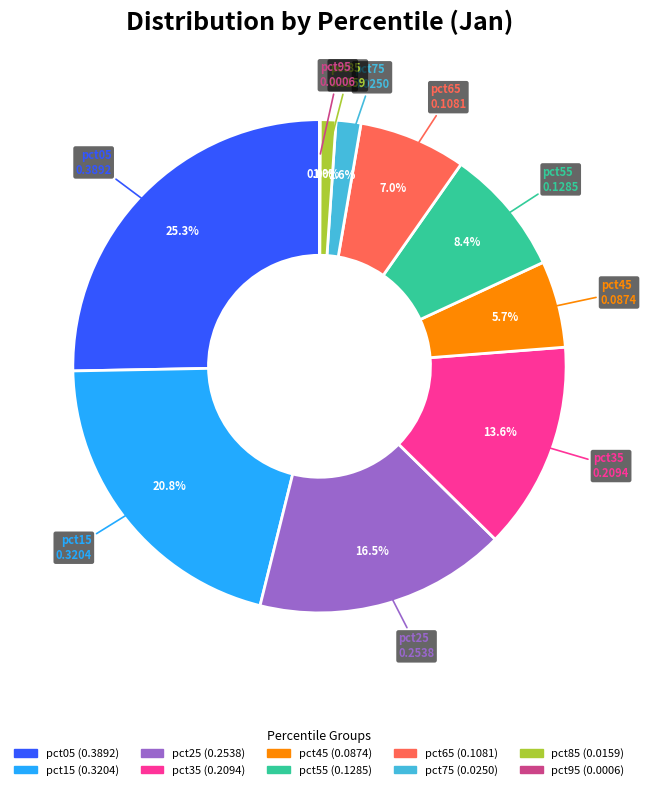

Is it true that pct35 is 8% of the pie?

False